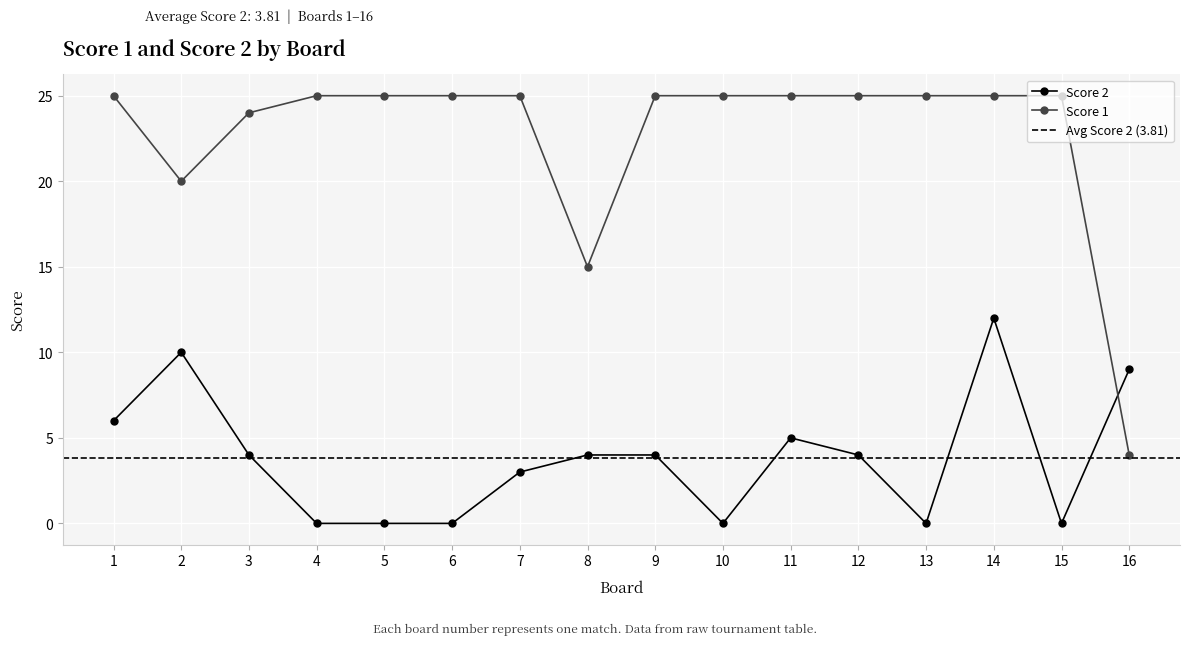

How many categories are shown in the chart?

16